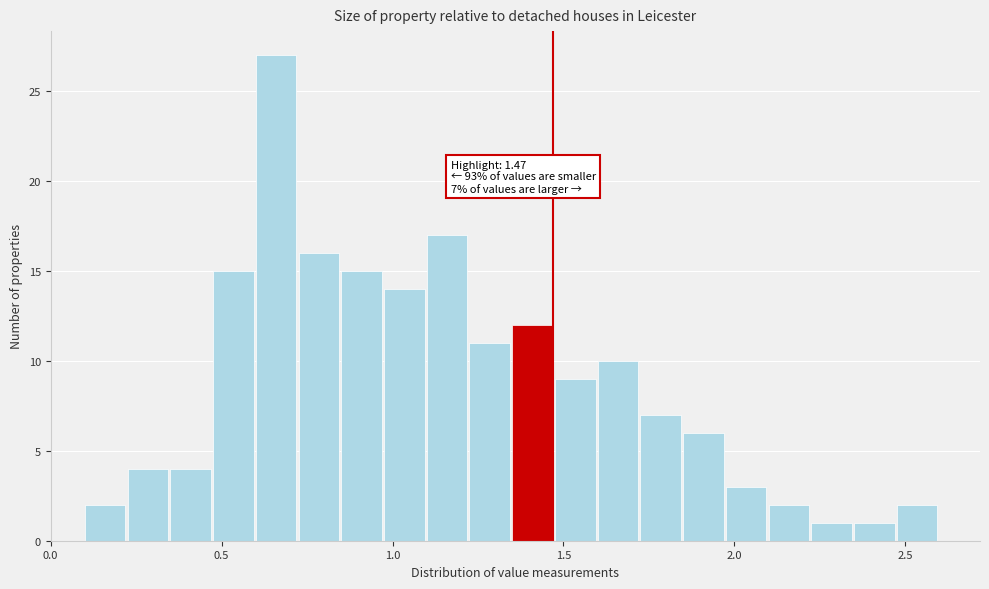

Around what value on the x-axis is the tallest bar? Give the approximate position of its centre, as read against the axis.

0.65